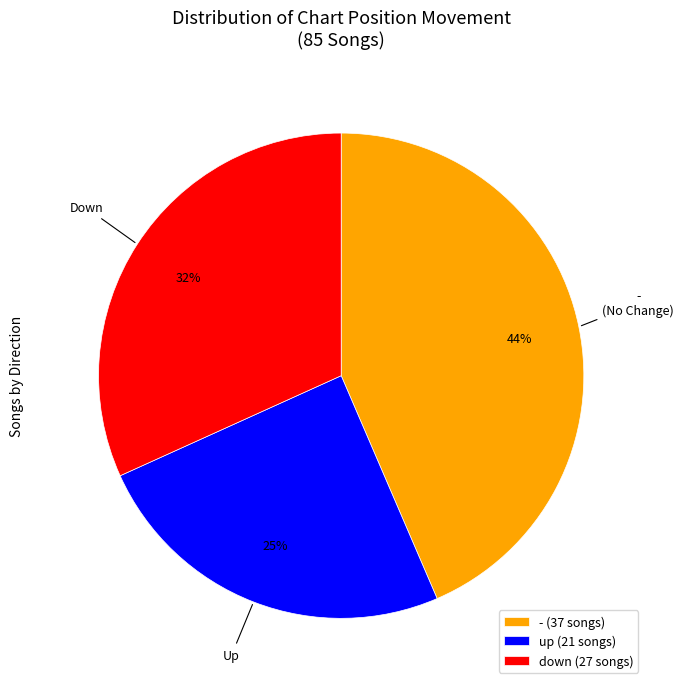

What is the smallest slice in the pie chart?

up